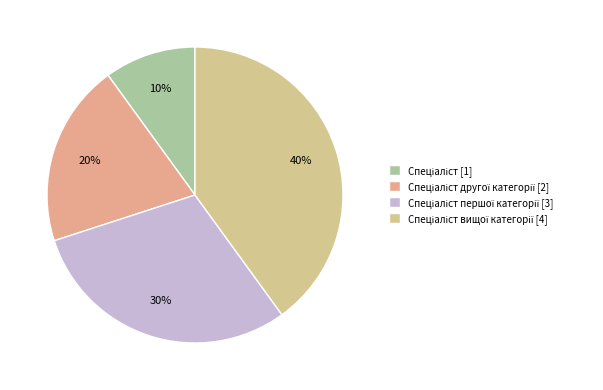

To the nearest percent, what is the average slice percentage?

25%